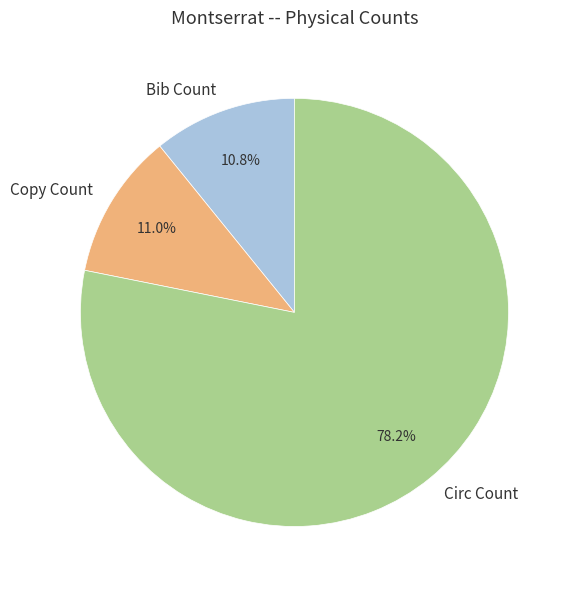

Between Circ Count and Bib Count, which is larger?

Circ Count